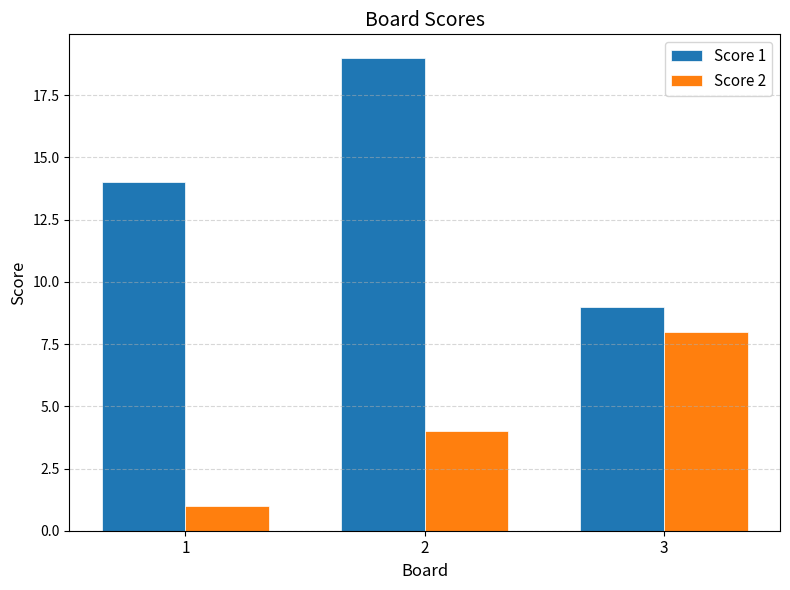

Rank the series by their maximum value, from highest to lowest.

Score 1, Score 2